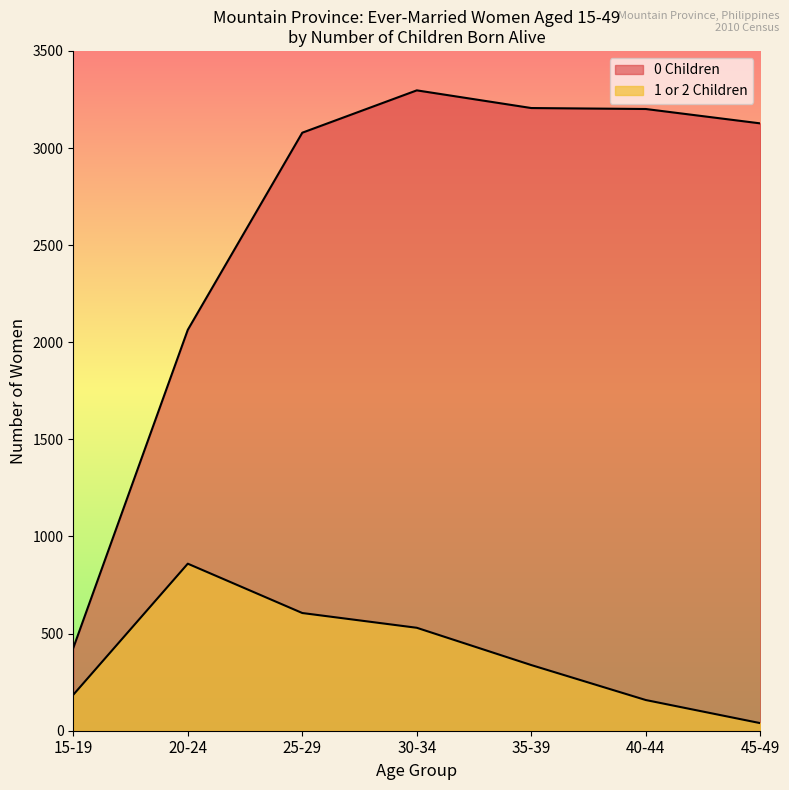

What is the highest value of the 1 or 2 Children series?

860